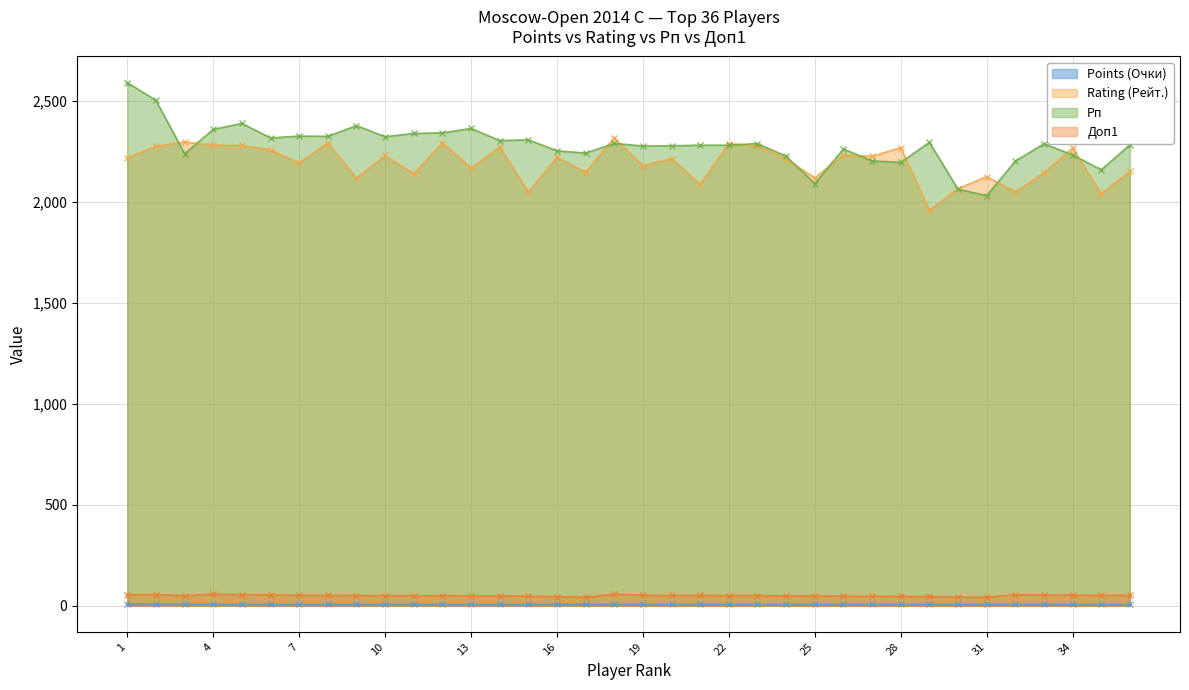

True or false: Доп1 and Rating (Рейт.) intersect in this chart.

False